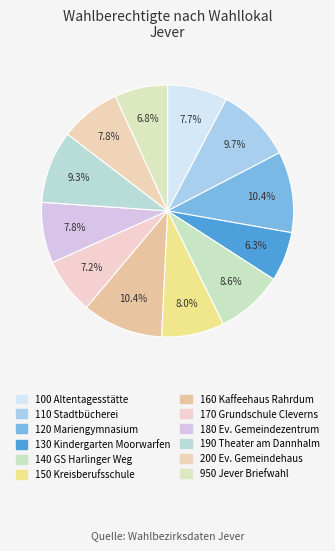

To the nearest percent, what percentage of the pie is 110 Stadtbücherei?

10%